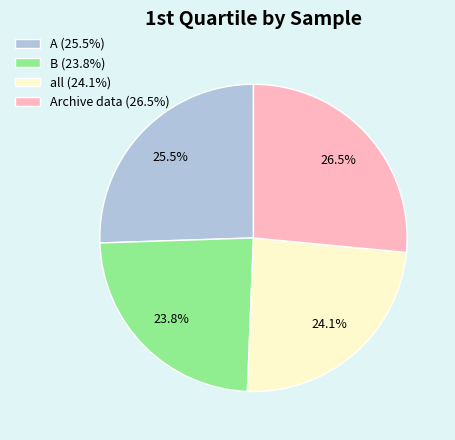

What portion of the pie excludes B (23.8%)?

76.2%